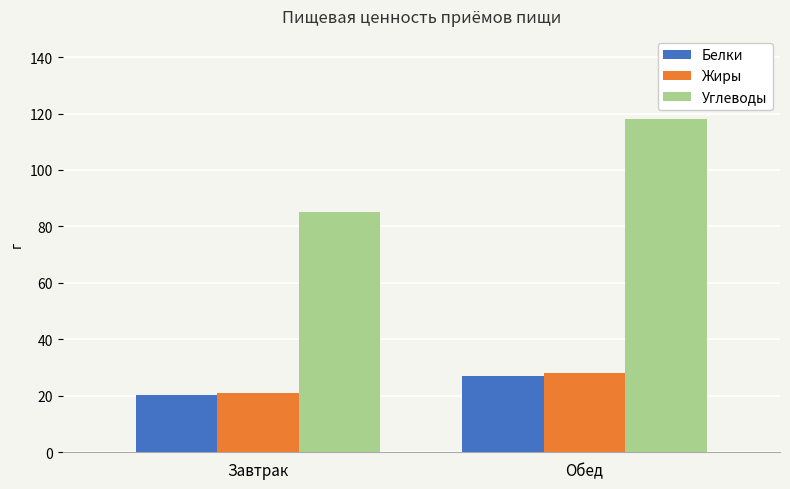

Which category has the lowest value in the Жиры series?

Завтрак